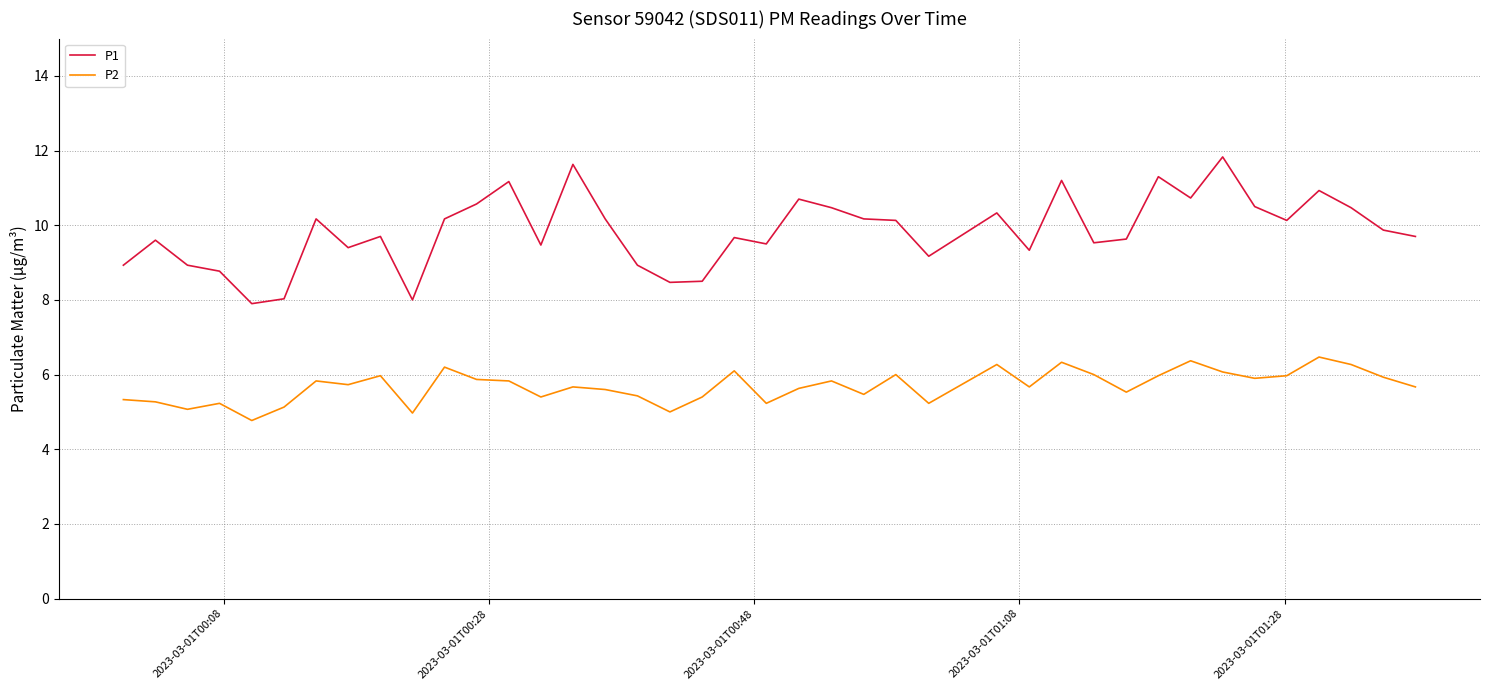

What is the minimum value for P2?

4.8